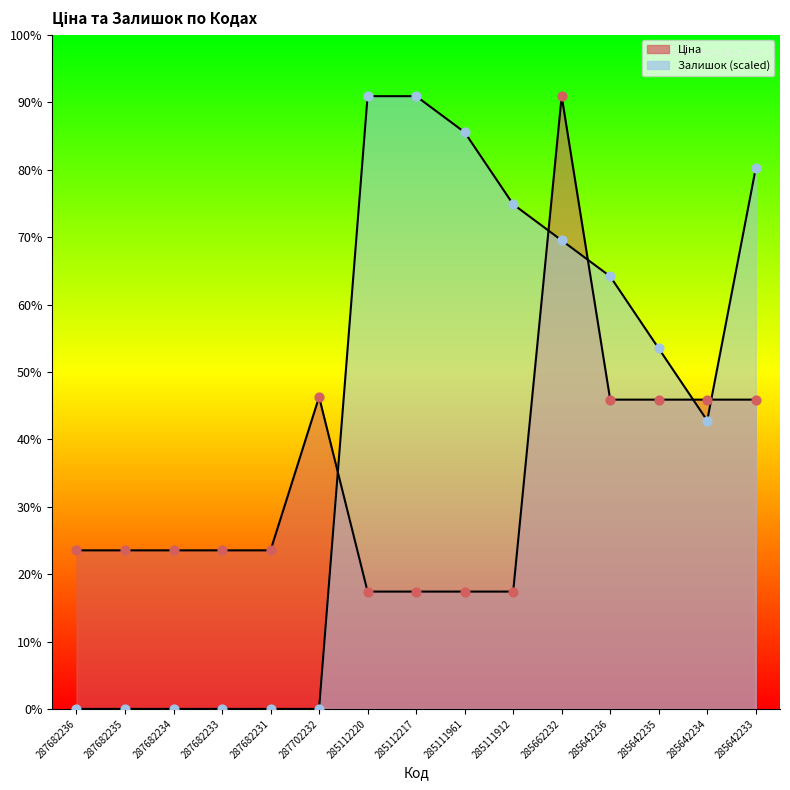

At which category is the sum across all series the highest?

285662232